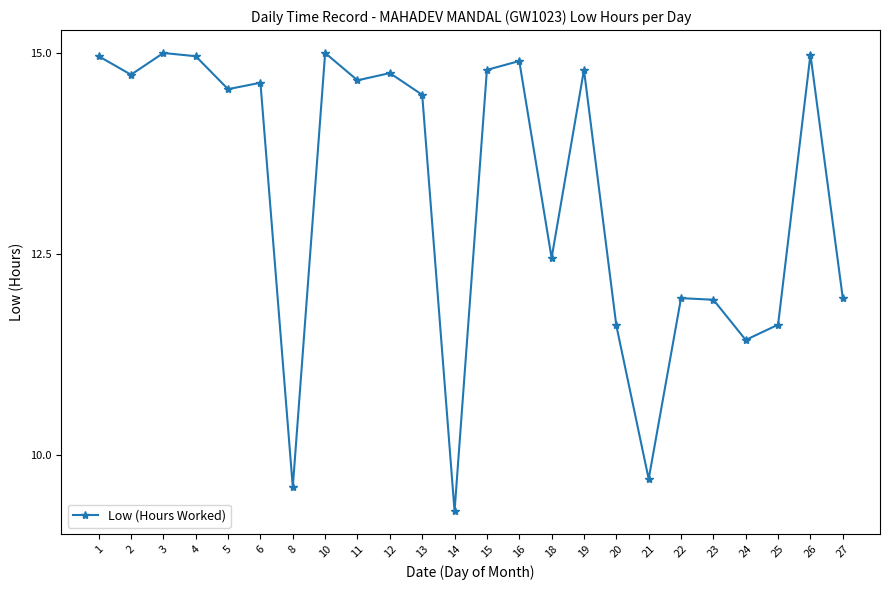

What is the approximate value at 11?

14.7